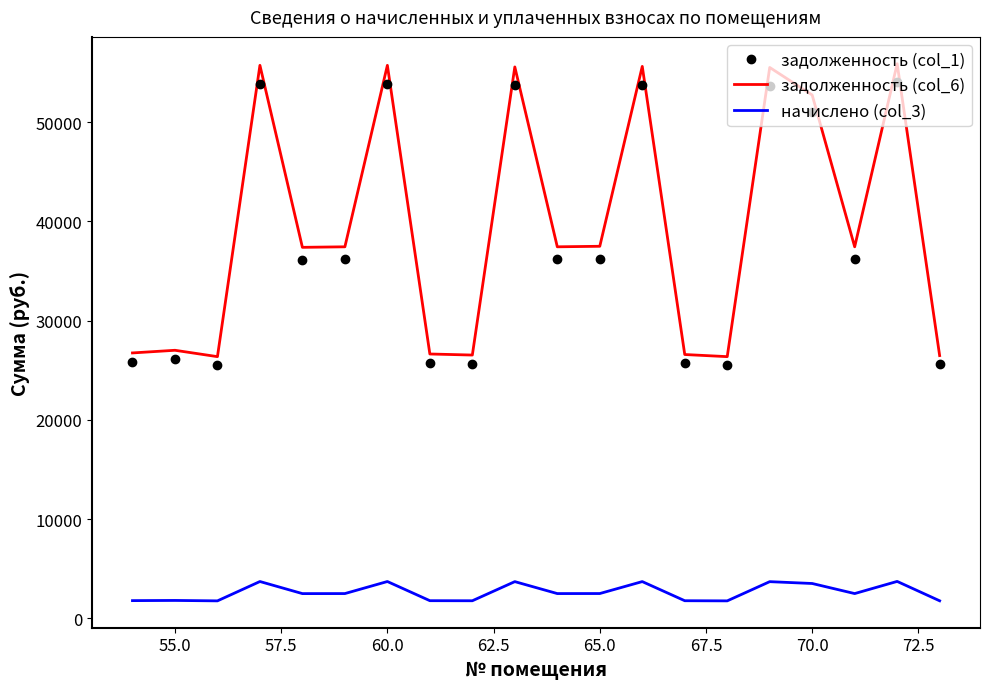

True or false: задолженность (col_1) and начислено (col_3) intersect in this chart.

False